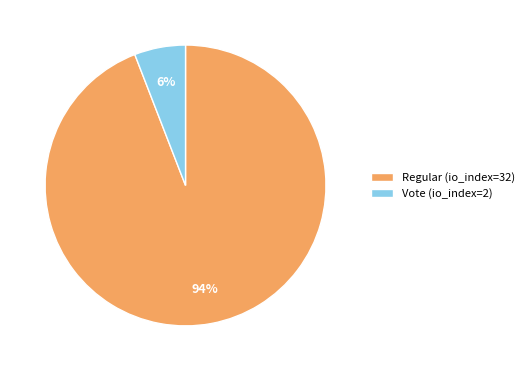

Between Vote (io_index=2) and Regular (io_index=32), which is larger?

Regular (io_index=32)